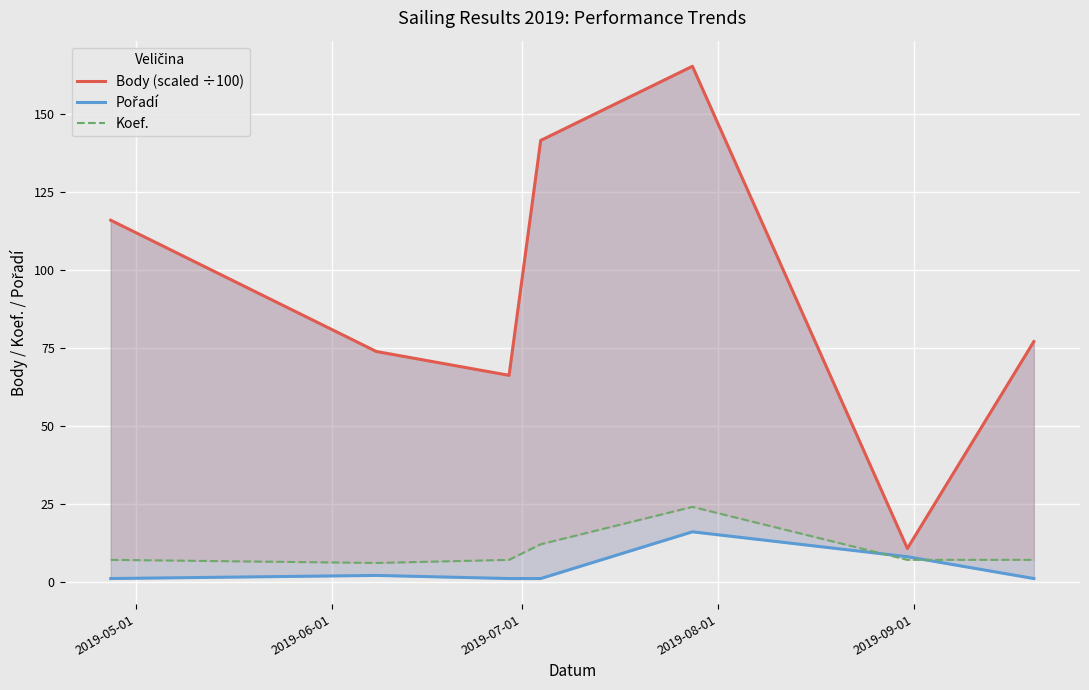

What are all the series names shown in the legend?

Body (scaled ÷100), Pořadí, Koef.